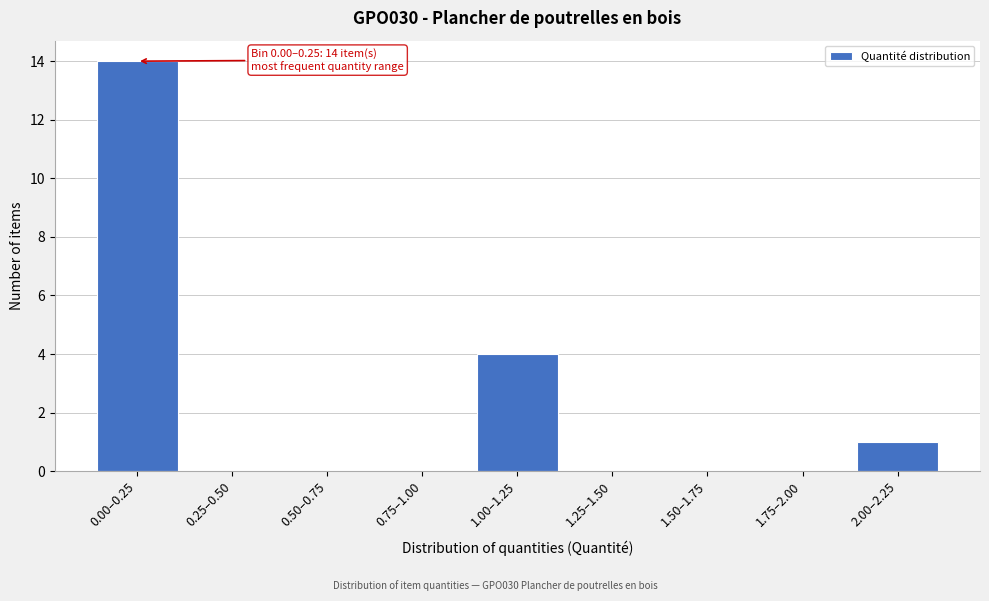

Reading left to right, transcribe all the data shown in this chart.

0.00–0.25=14	0.25–0.50=0	0.50–0.75=0	0.75–1.00=0	1.00–1.25=4	1.25–1.50=0	1.50–1.75=0	1.75–2.00=0	2.00–2.25=1